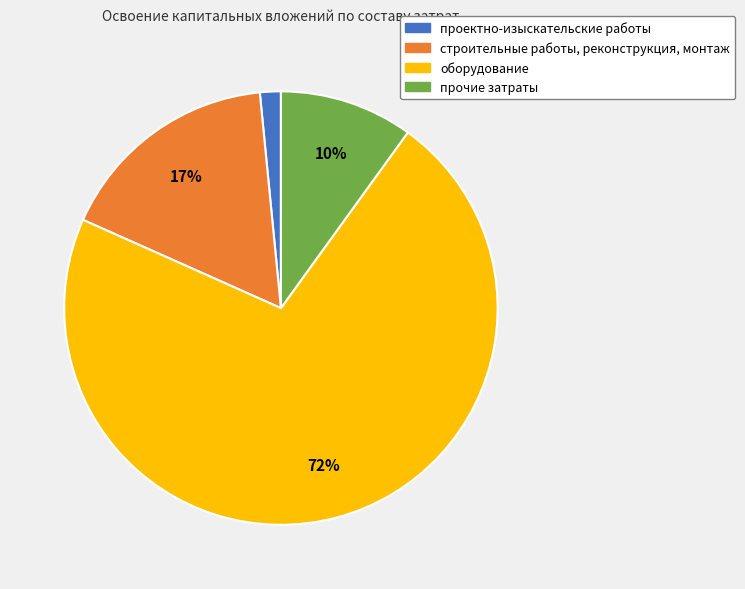

Which has a higher value, проектно-изыскательские работы or прочие затраты?

прочие затраты